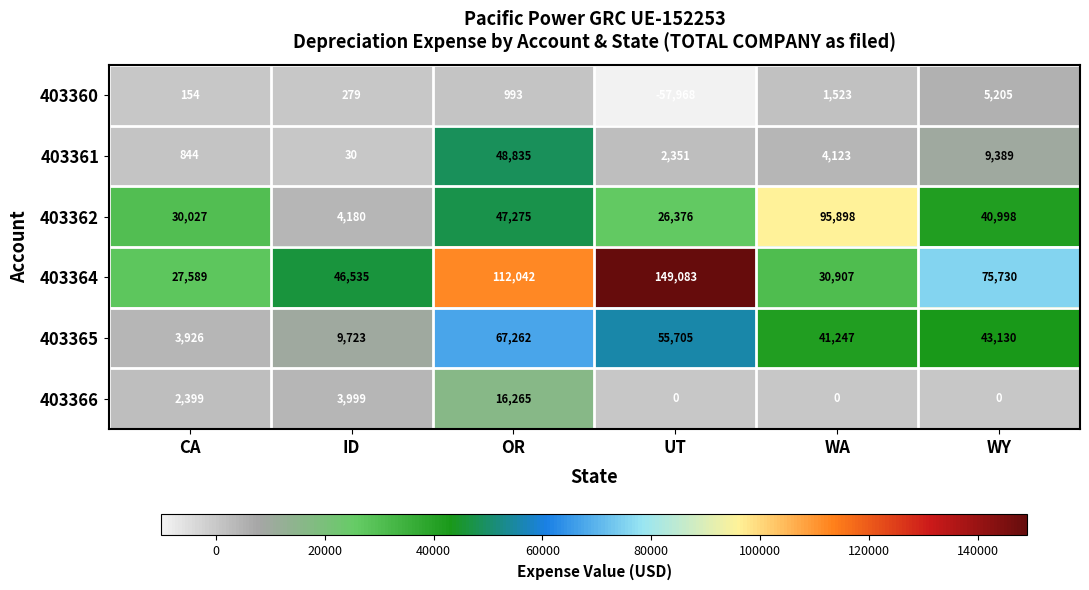

Which series has the largest total across all categories?

403364